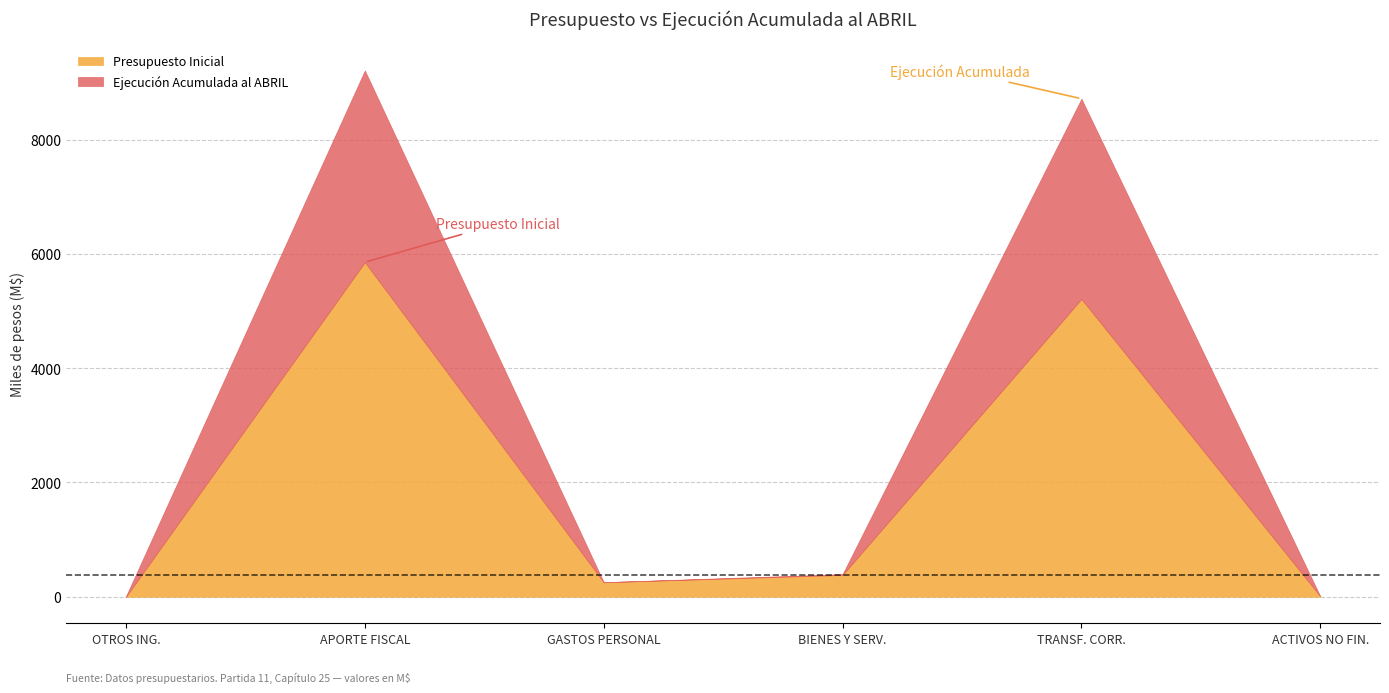

What is the sum of all Ejecución Acumulada al ABRIL values?

6881